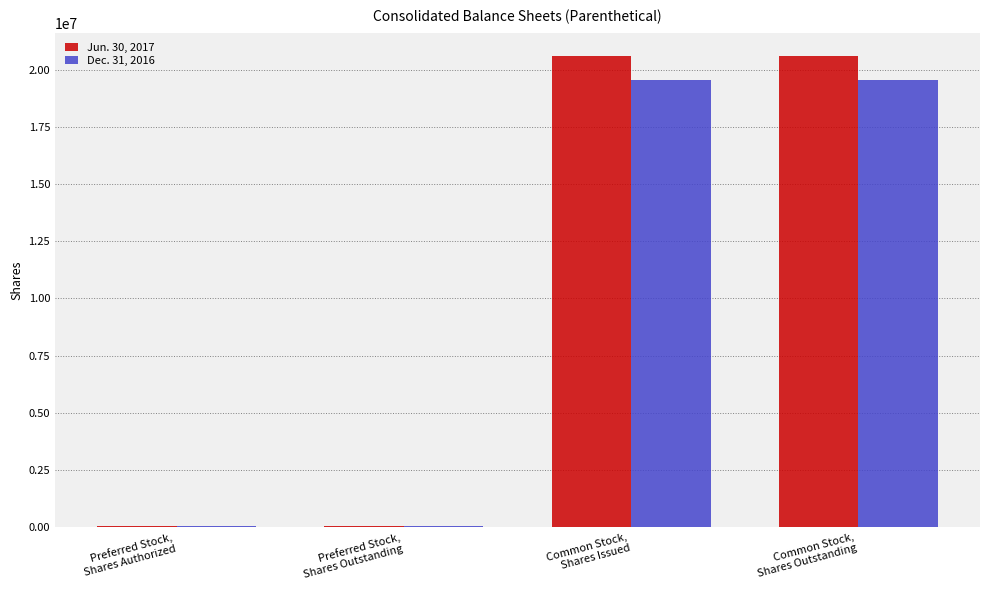

What is the average value of the Jun. 30, 2017 series?

10329404